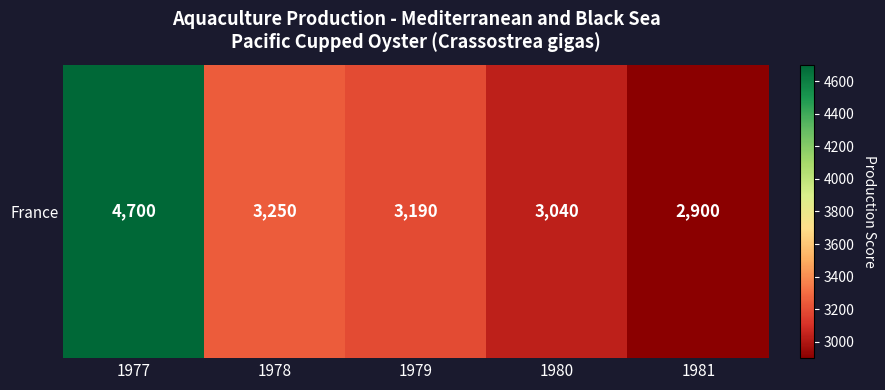

How many values are below 3190?

2